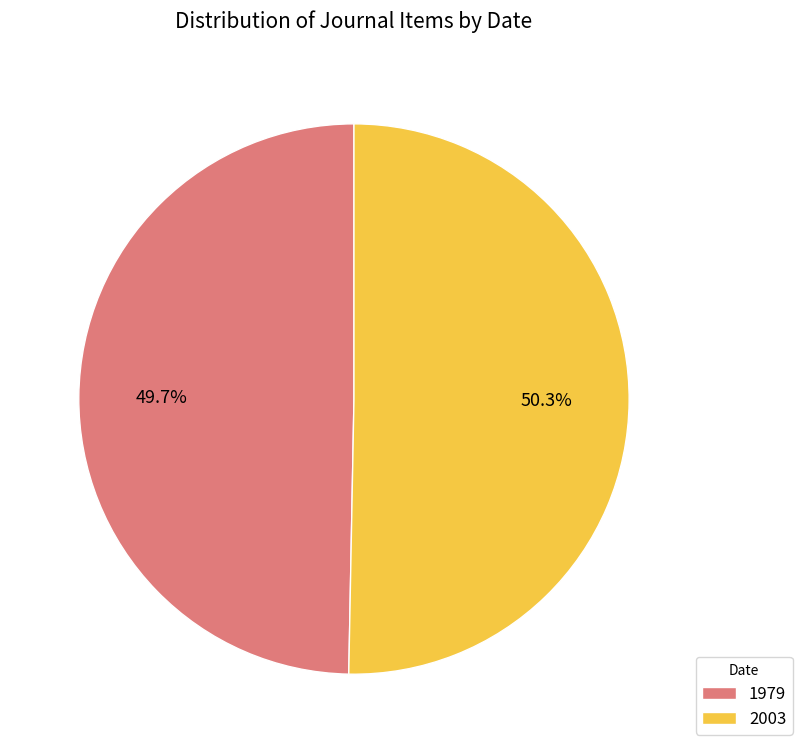

Which slice represents more than half of the pie?

2003